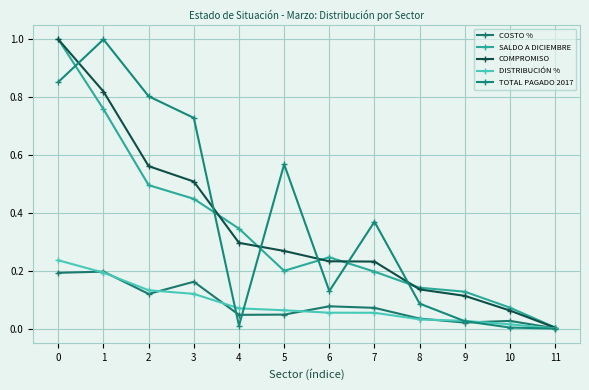

What is the value of the TOTAL PAGADO 2017 point at the 7th from the left?

0.1